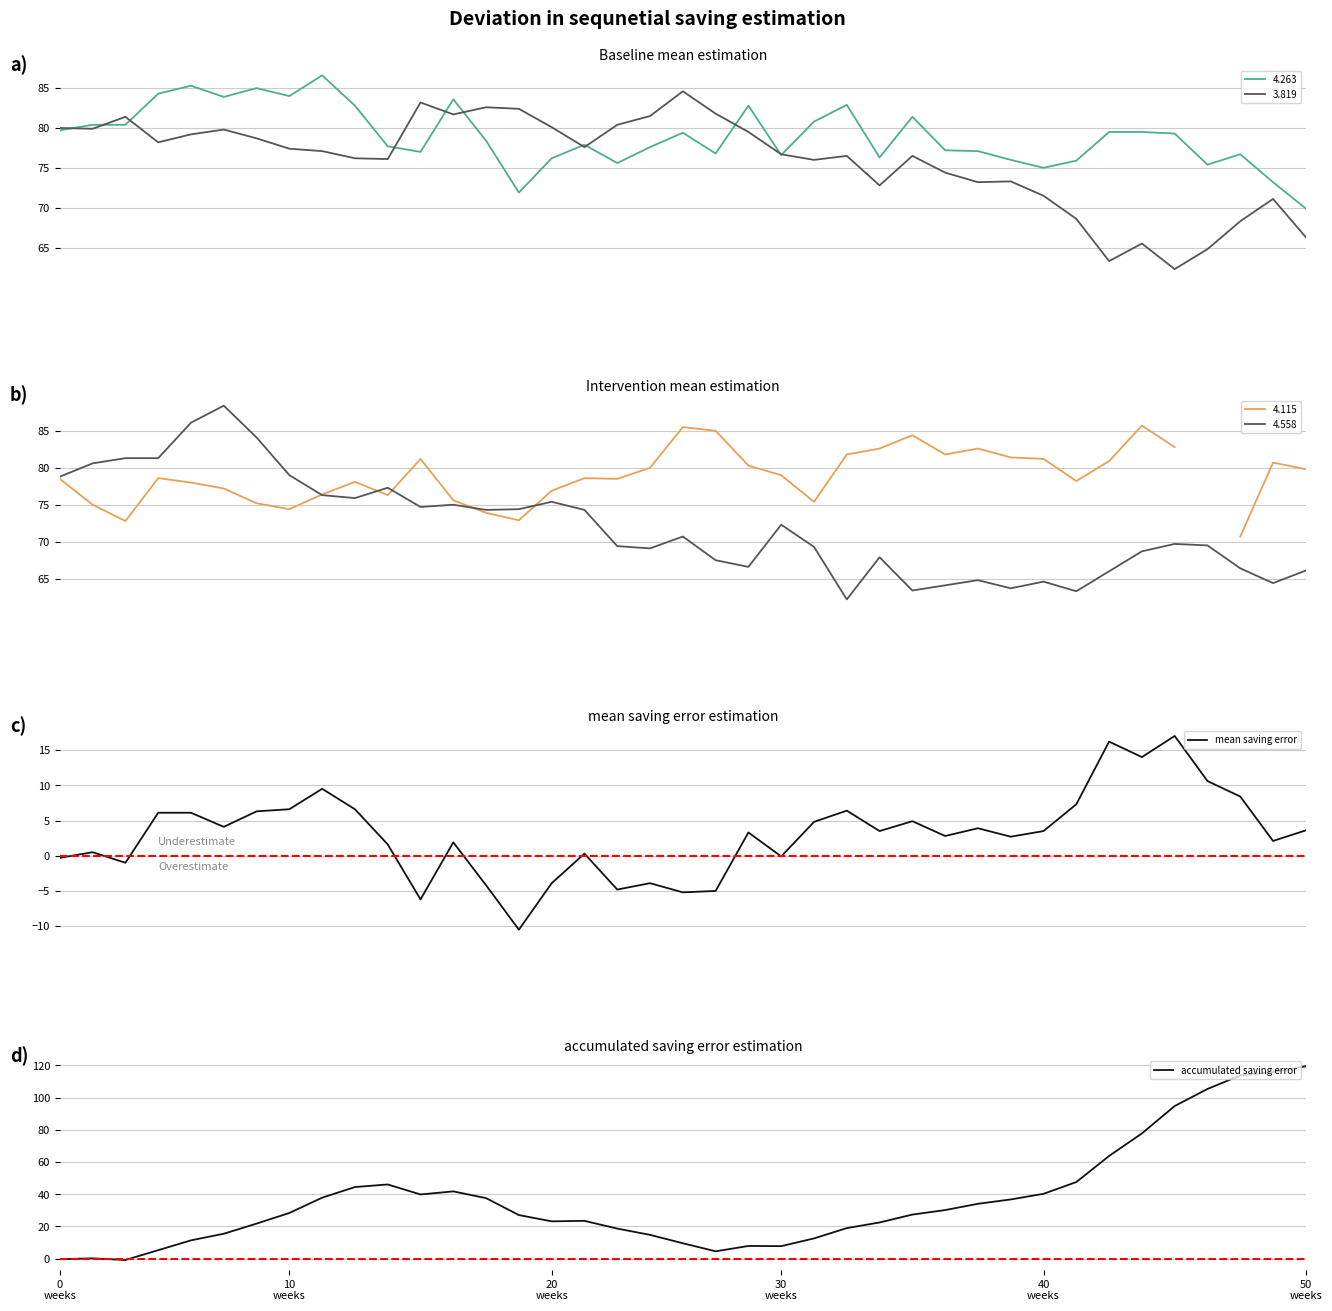

What is the lowest value of the 4.263 series?

69.9